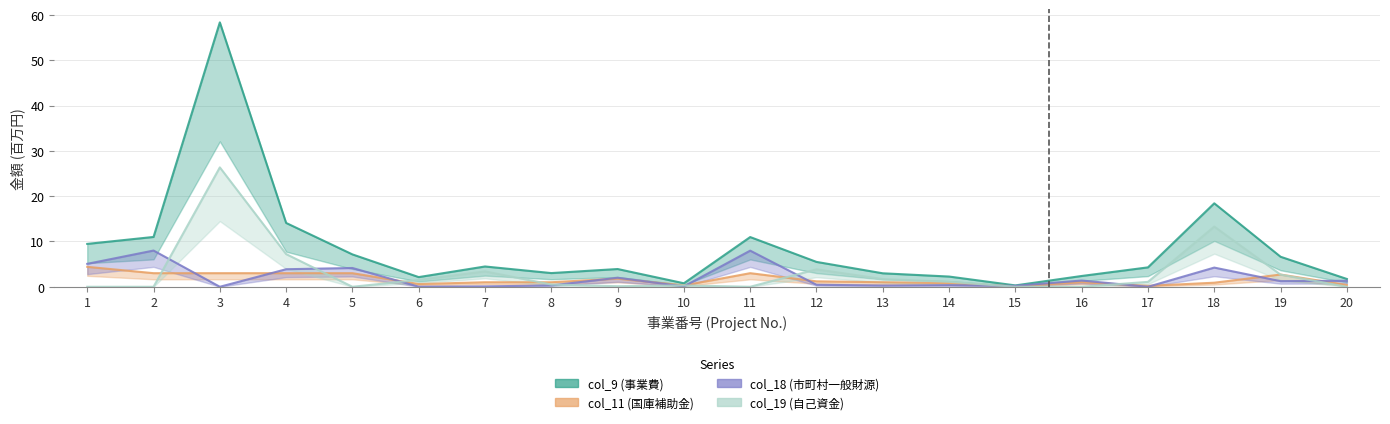

How many data points in col_9 (事業費) are above 4?

11